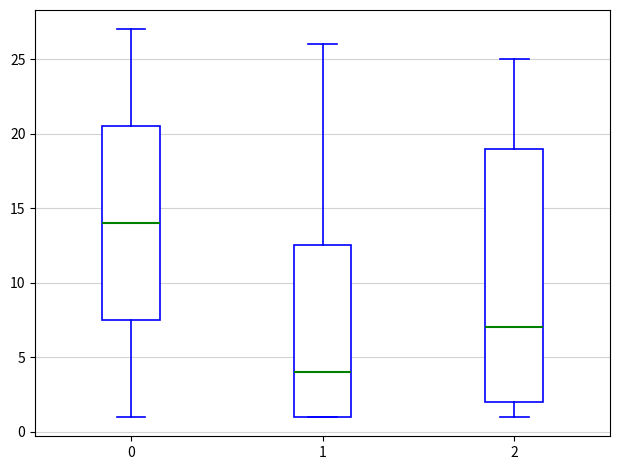

Reading left to right, transcribe this box plot: for each box, give where its median line is, the range the box spans, and where its two whiskers end, as read against the y-axis. The values are not printed on the chart, so give them approximately, as read against the axis.

0: median 14.0, box 7.5 to 20.5, whiskers 1.0 to 27.0
1: median 4.0, box 1.0 to 12.5, whiskers 1.0 to 26.0
2: median 7.0, box 2.0 to 19.0, whiskers 1.0 to 25.0